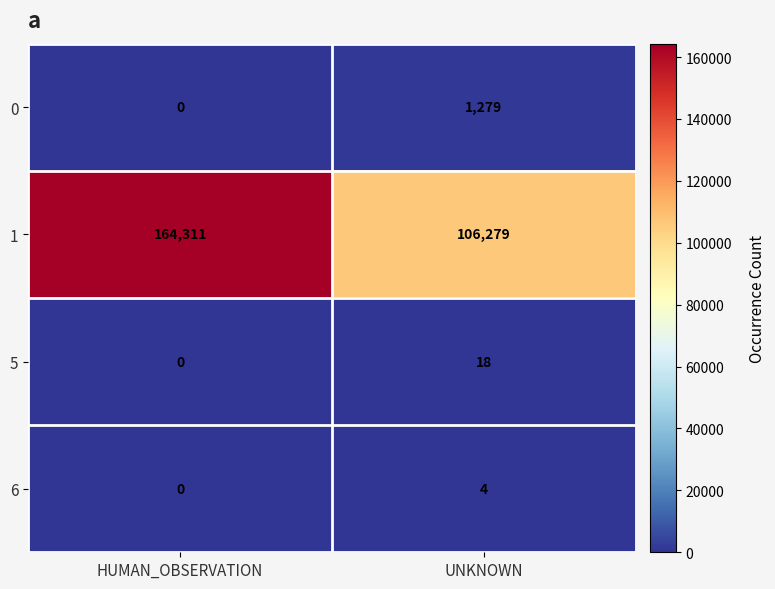

Which series has the widest spread of values?

1